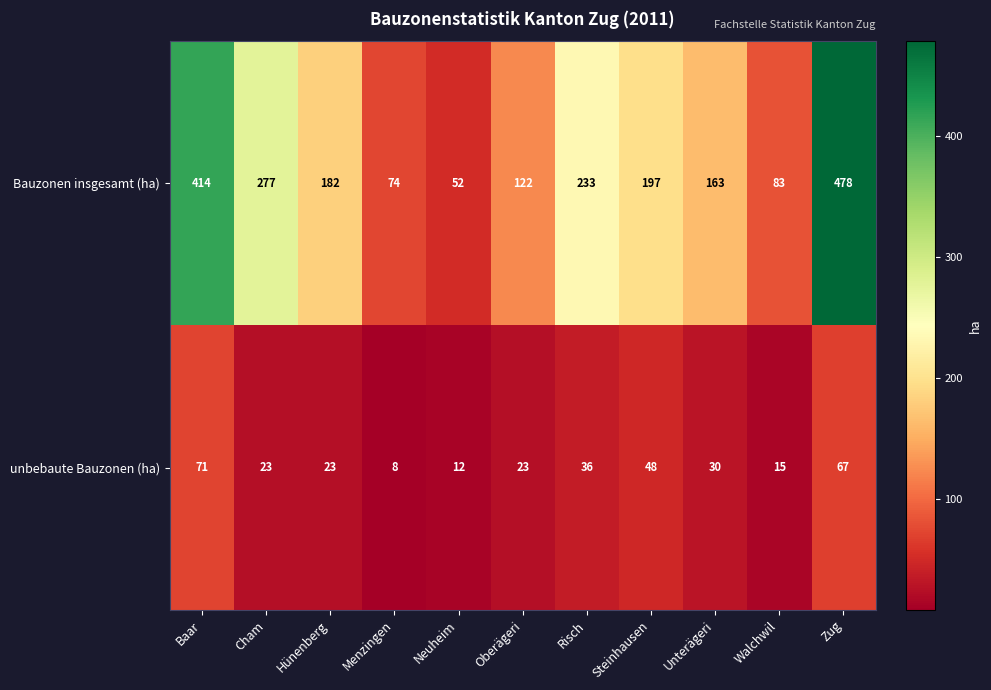

At which label does Bauzonen insgesamt (ha) first exceed 182?

Baar